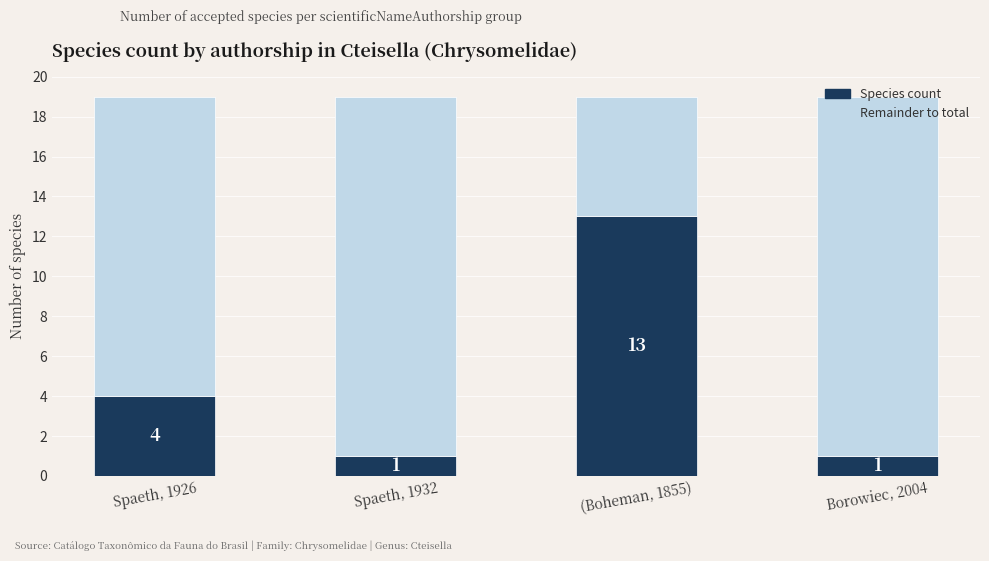

What is the total value across all series at Spaeth, 1926?

19